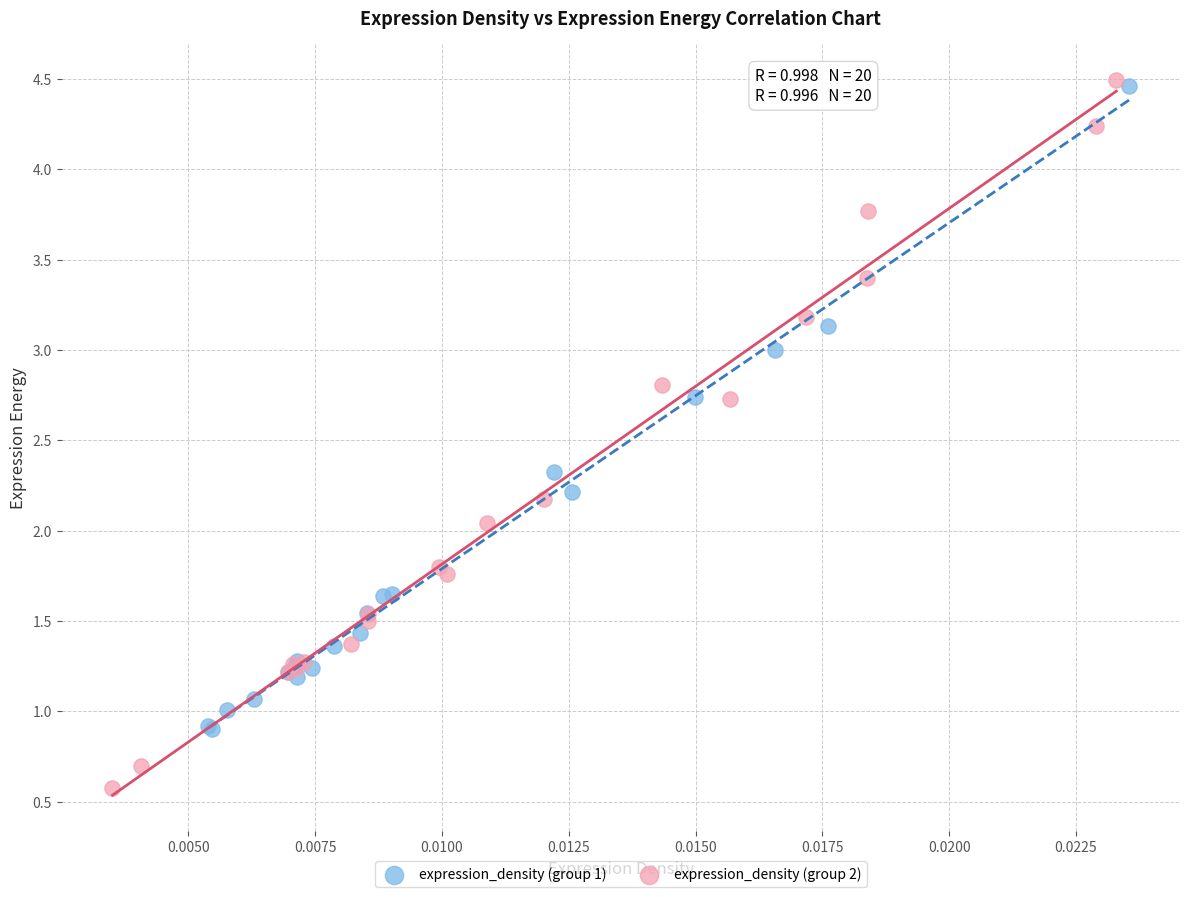

Which series contains the lowest Y value?

expression_density (group 2)